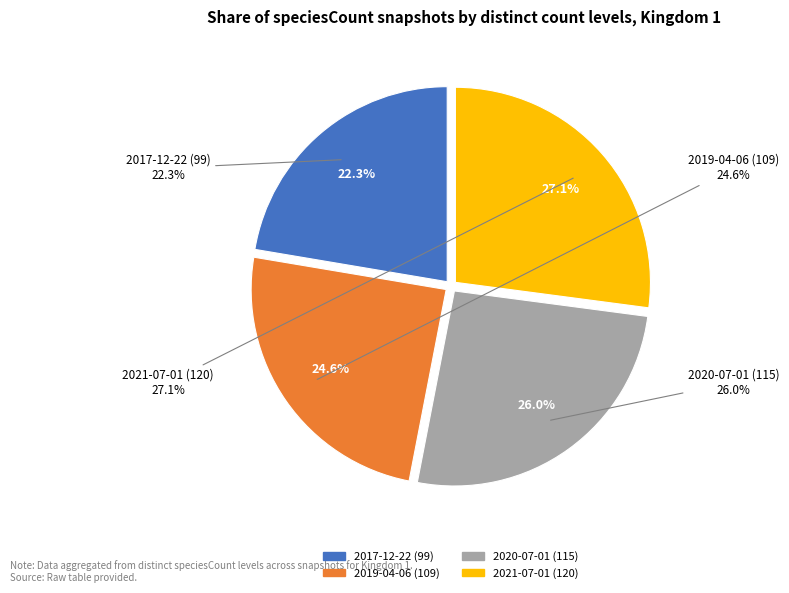

Is 2021-07-01 (120) the majority of the pie?

No